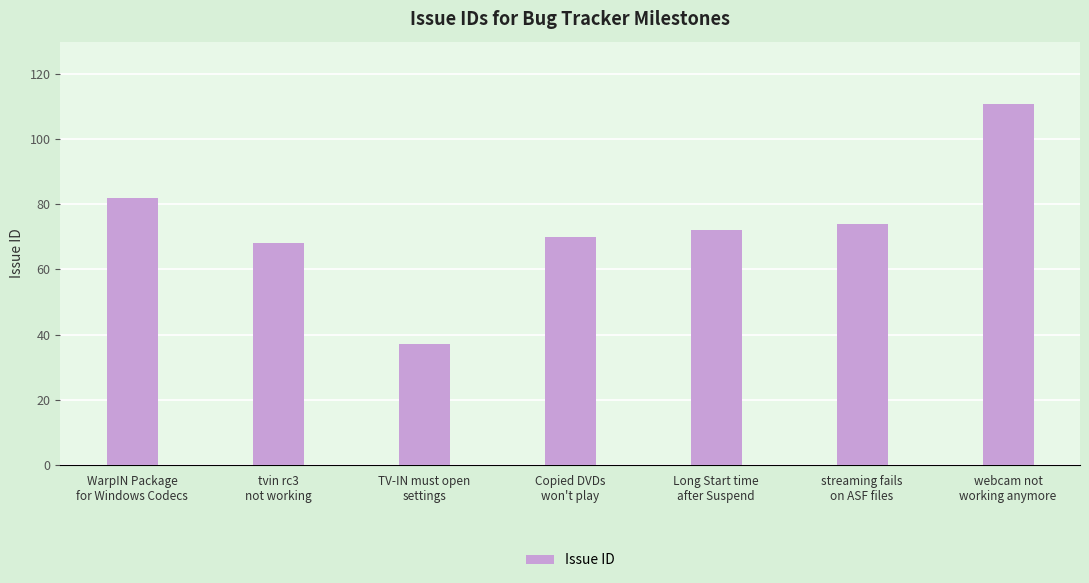

Between Long Start time
after Suspend and TV-IN must open
settings, which is larger?

Long Start time
after Suspend